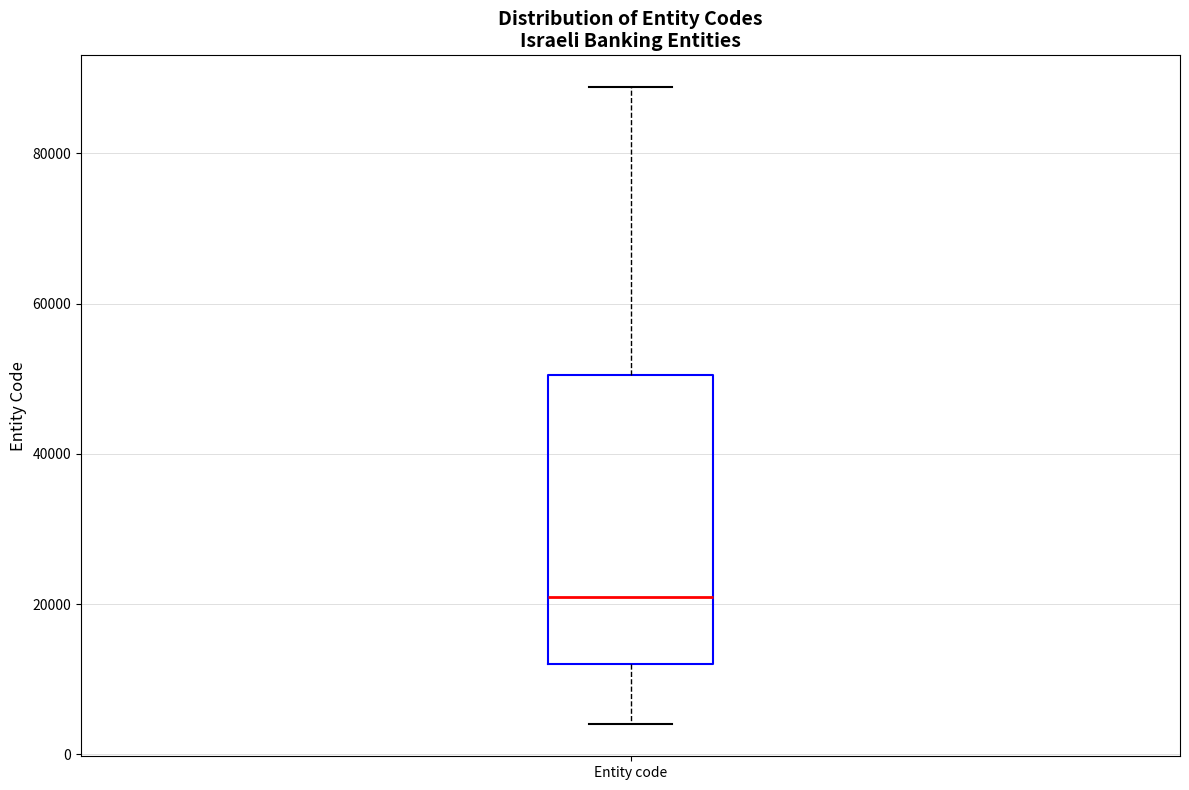

Where is the lower edge of the box for Entity code on the y-axis? The values are not printed on the chart, so give them approximately, as read against the axis.

12000